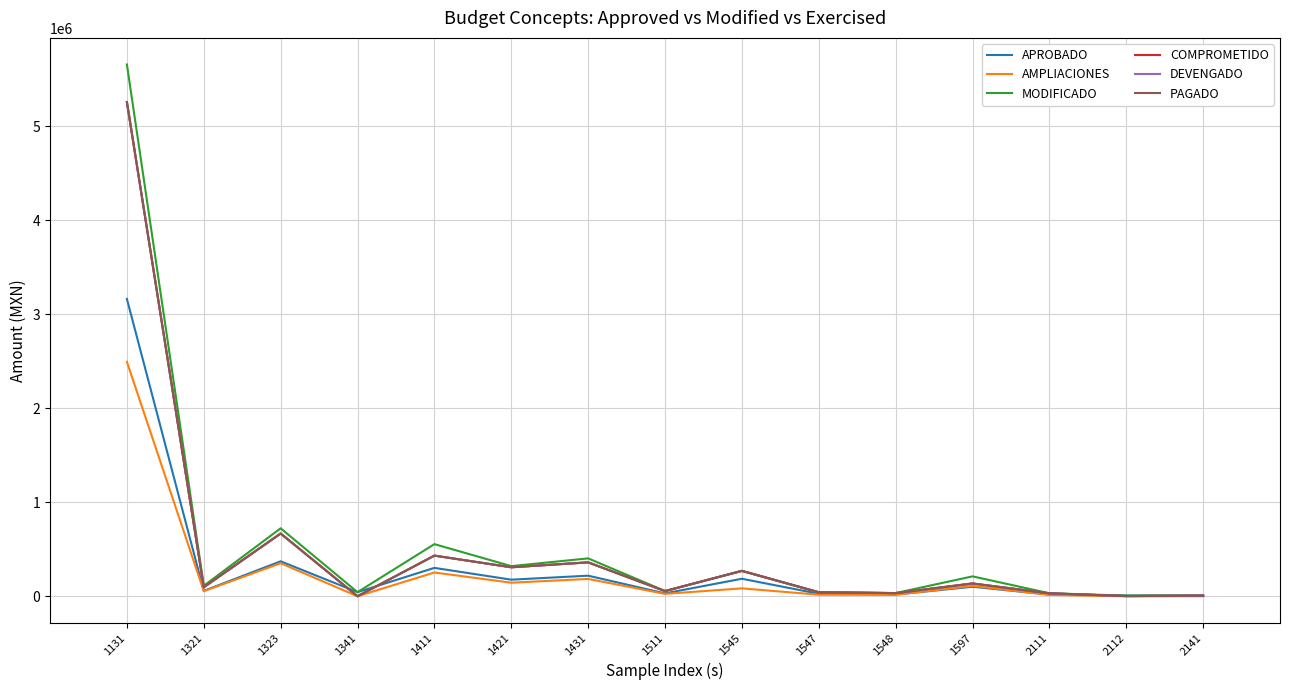

True or false: DEVENGADO and PAGADO intersect in this chart.

False